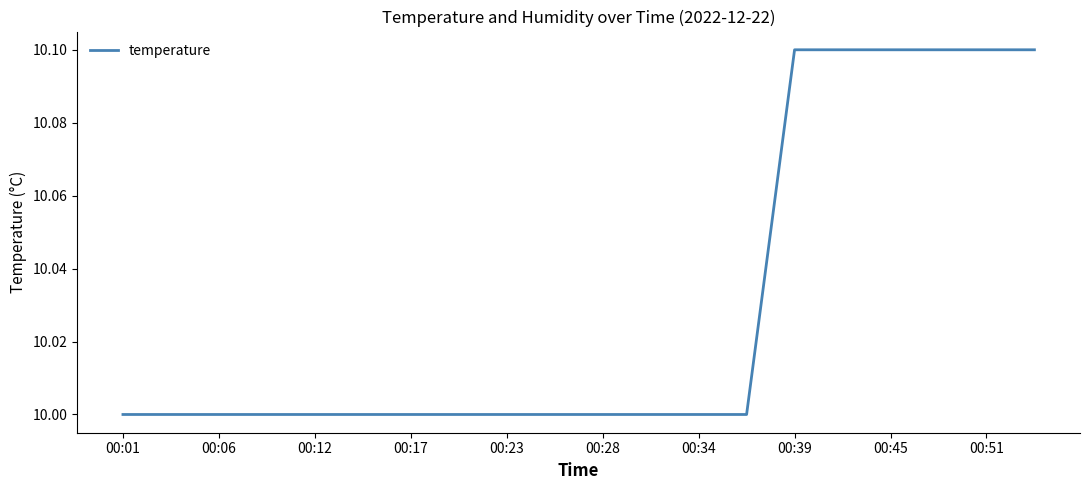

What is the maximum value shown in the chart?

10.1